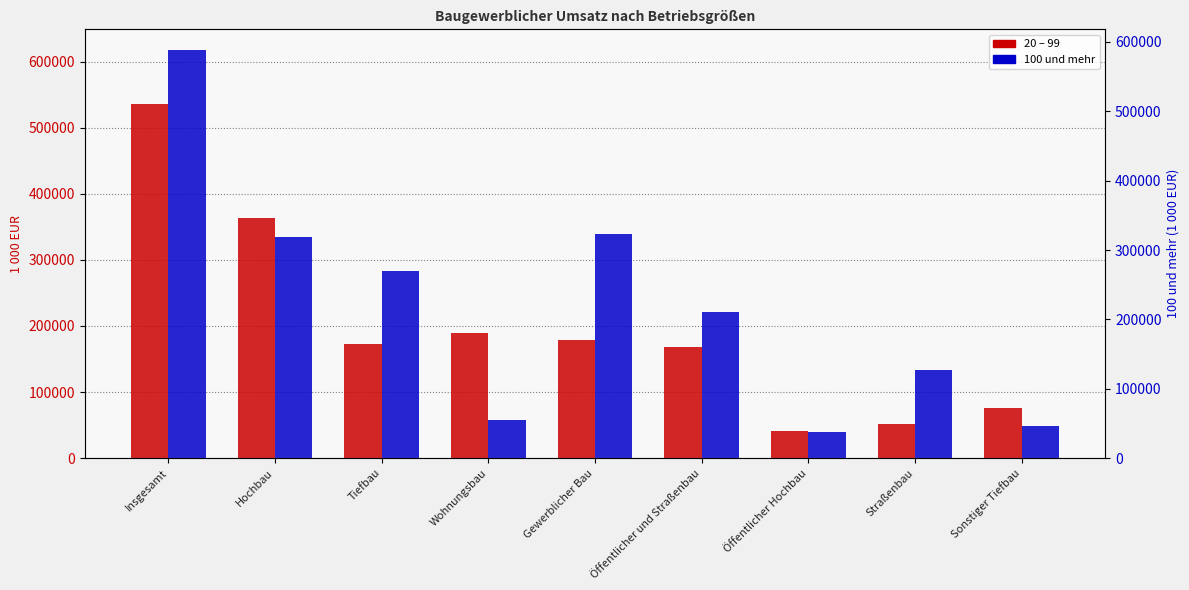

What is the spread (max minus min) of values at Öffentlicher Hochbau?

1528